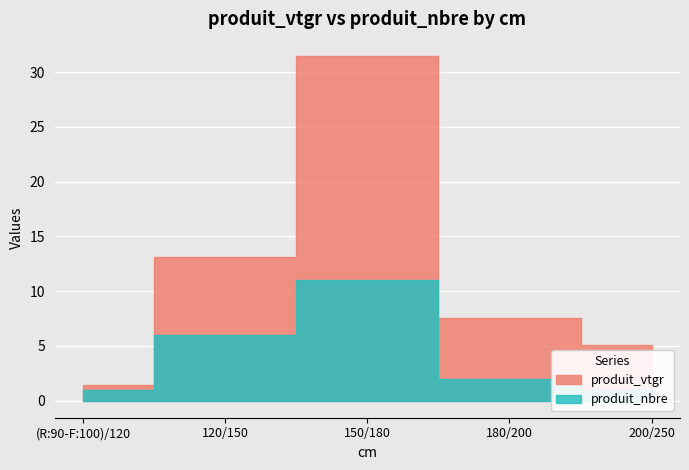

Rank the series at 120/150 from lowest to highest value.

produit_nbre, produit_vtgr